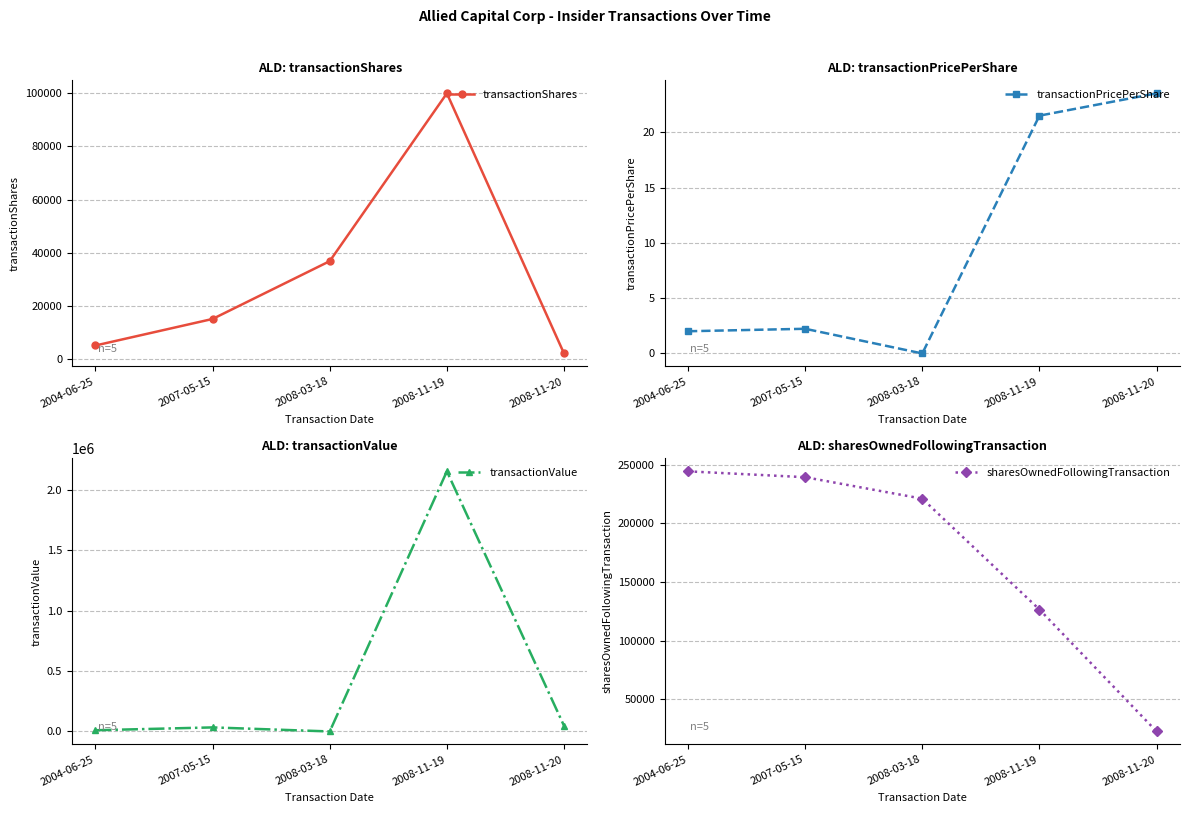

Between 2008-11-20 and 2008-03-18, which is larger?

2008-03-18